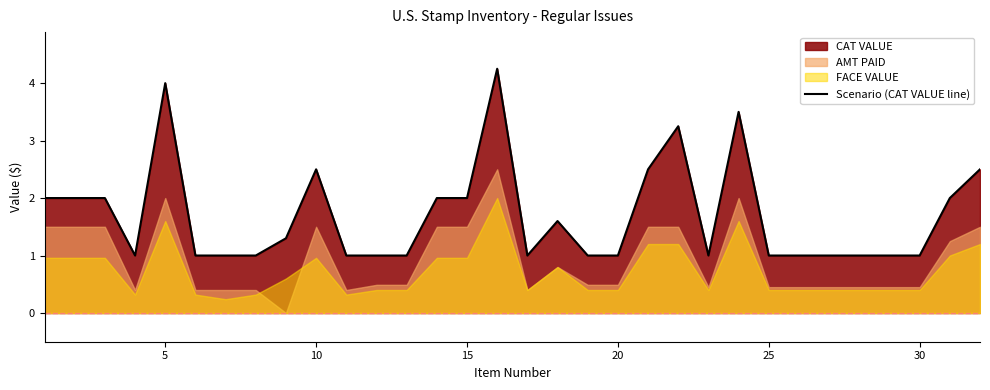

What is the minimum value for Scenario (CAT VALUE line)?

1.0